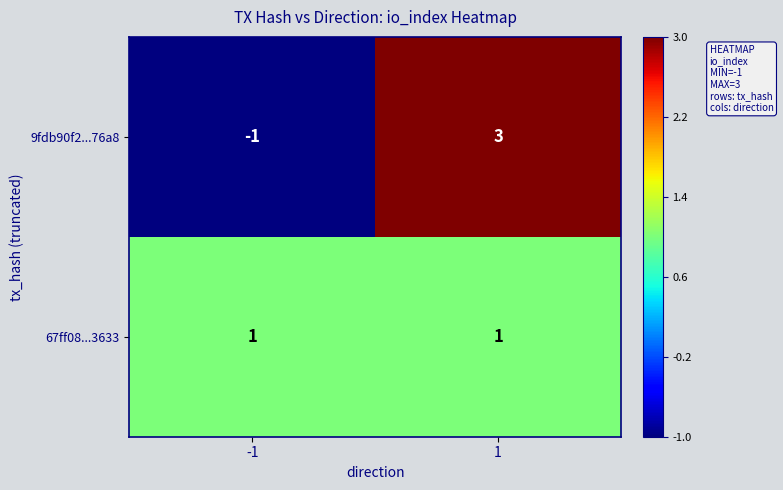

Reading left to right, extract all data points from this chart.

9fdb90f2...76a8: -1=-1	1=3
67ff08...3633: -1=1	1=1